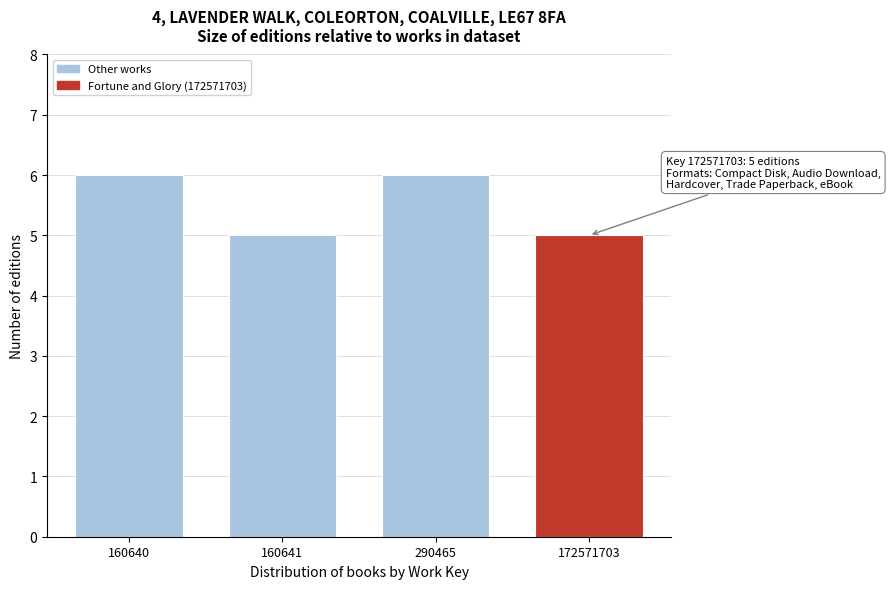

Reading left to right, transcribe all the data shown in this chart.

6	5	6	5